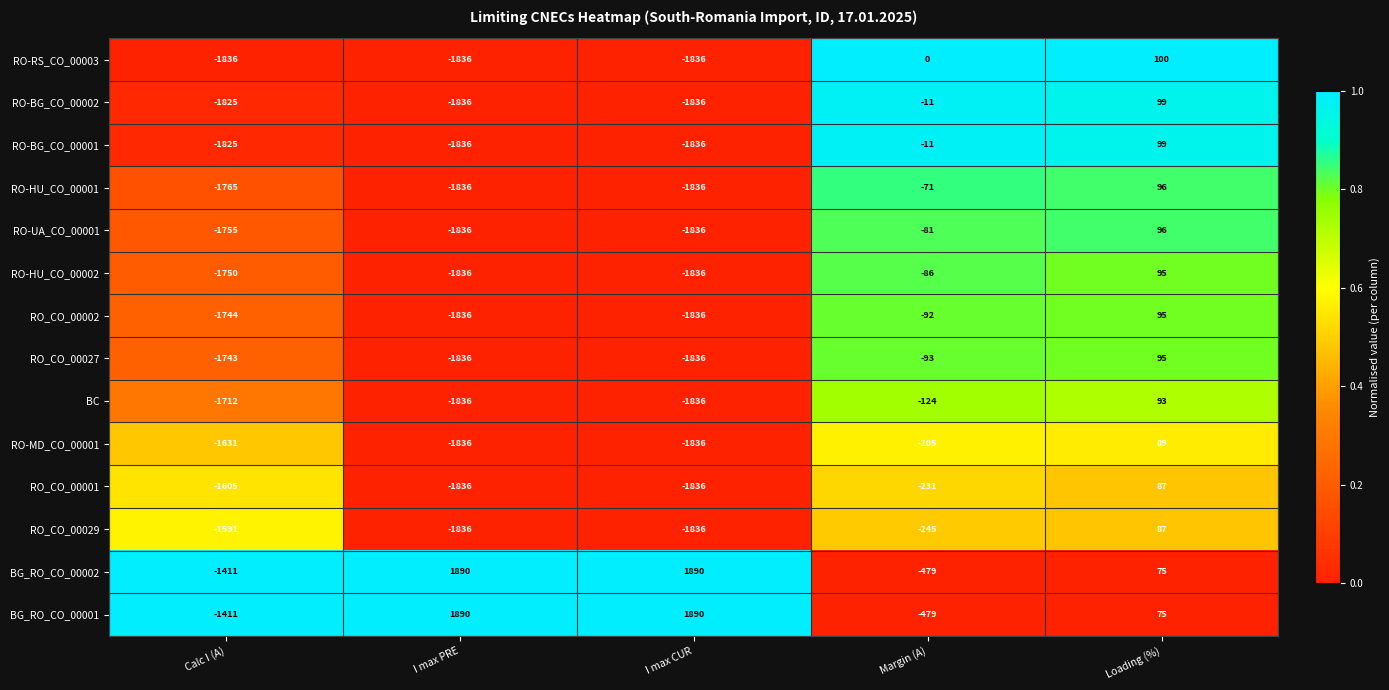

True or false: RO-RS_CO_00003 has a value of -935 at I max CUR.

False